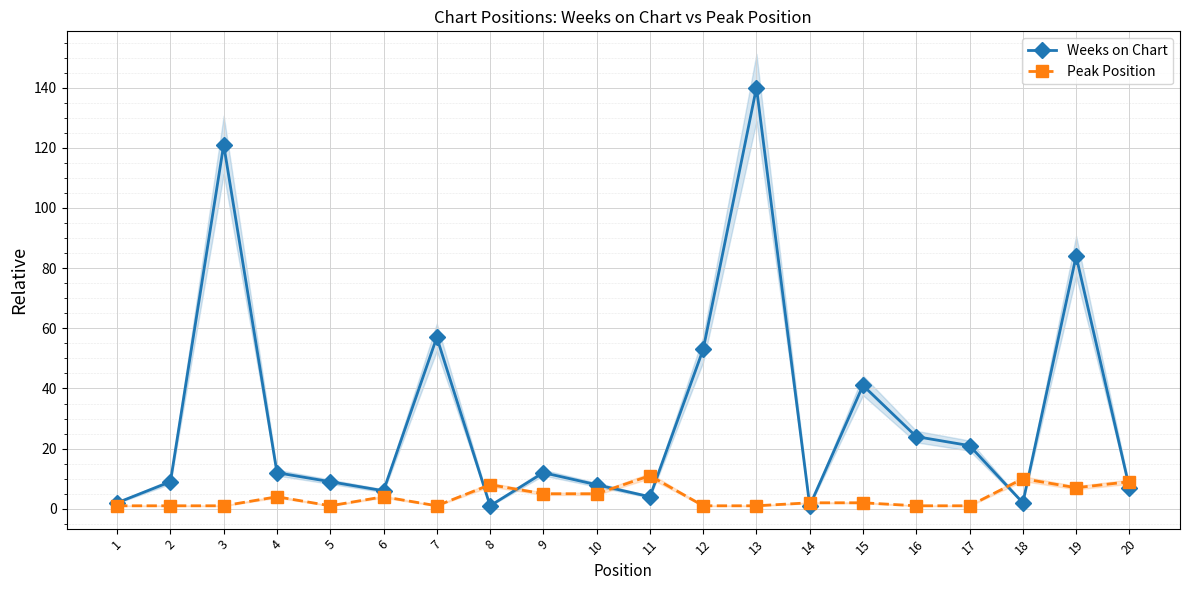

Rank the series at 13 from highest to lowest value.

Weeks on Chart, Peak Position